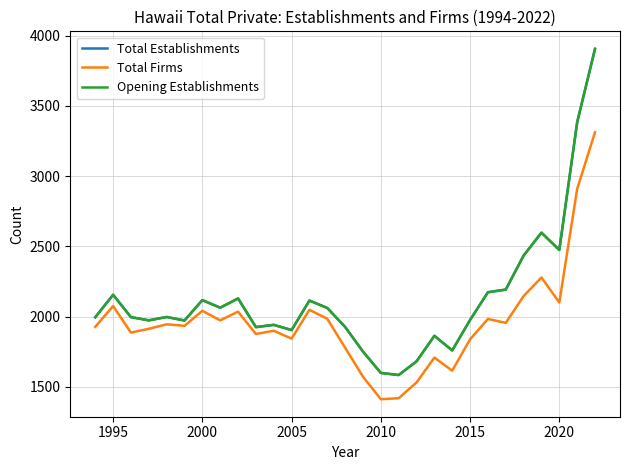

Does the chart display data point markers on the line(s)?

No